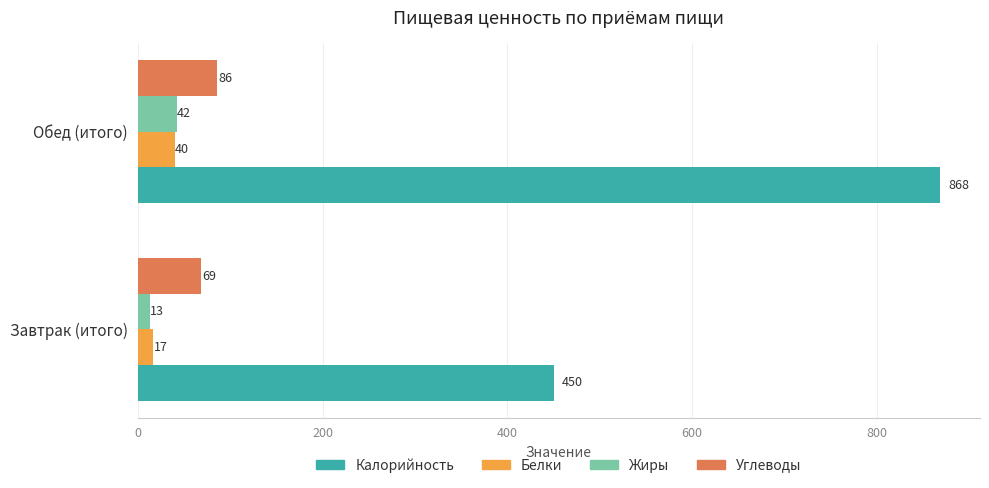

Which series has the largest total across all categories?

Калорийность